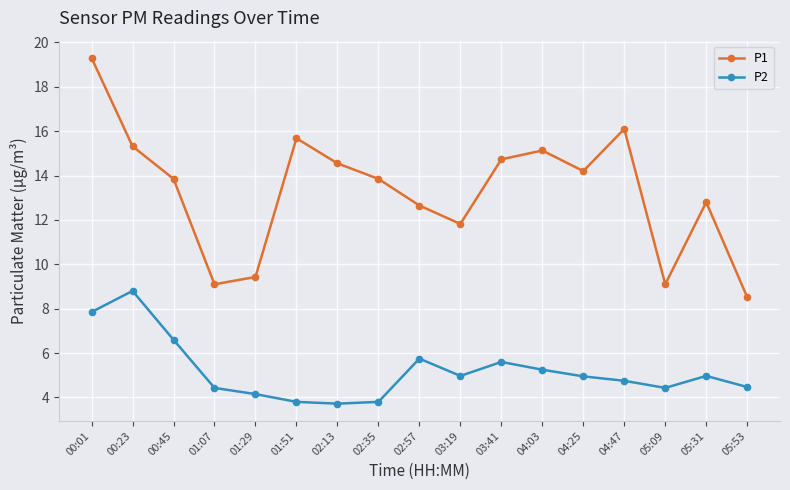

True or false: P1 has a value of 3.4 at 00:45.

False